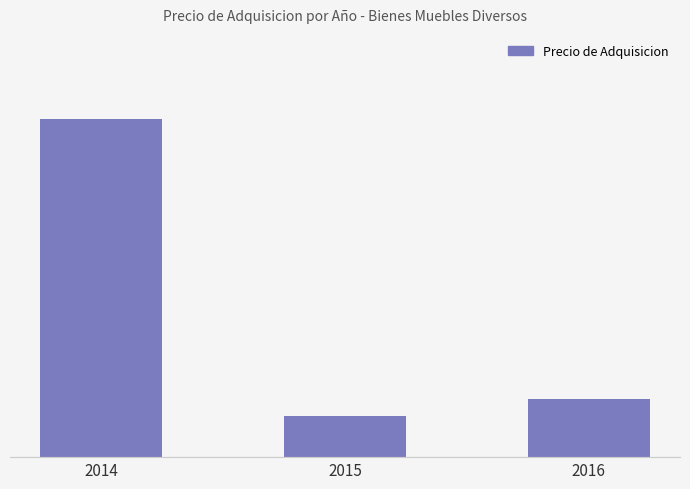

Are the bars horizontal?

No